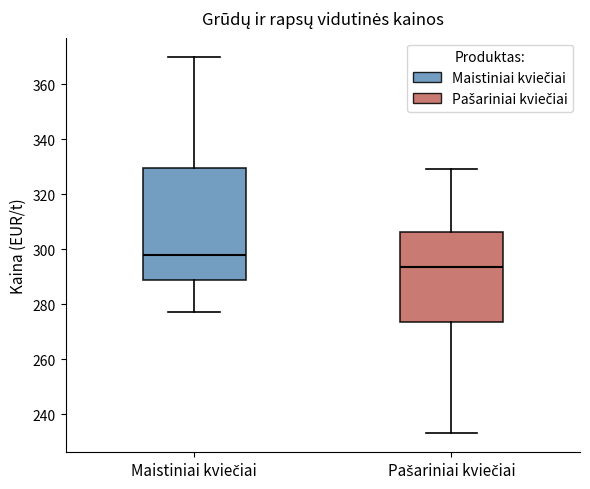

Reading left to right, transcribe this box plot: for each box, give where its median line is, the range the box spans, and where its two whiskers end, as read against the y-axis. The values are not printed on the chart, so give them approximately, as read against the axis.

Maistiniai kviečiai: median 298, box 288 to 330, whiskers 278 to 370
Pašariniai kviečiai: median 294, box 274 to 306, whiskers 234 to 330